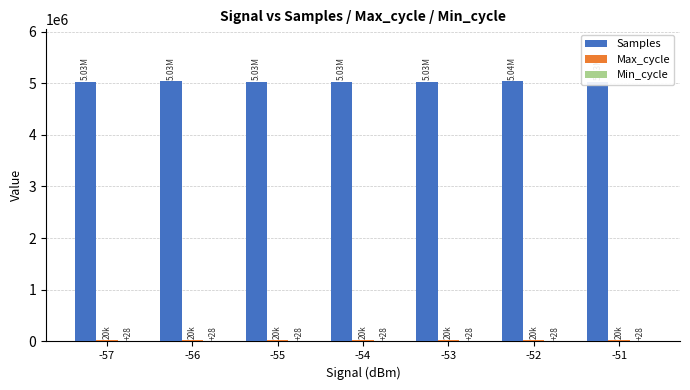

Which series has the largest total across all categories?

Samples